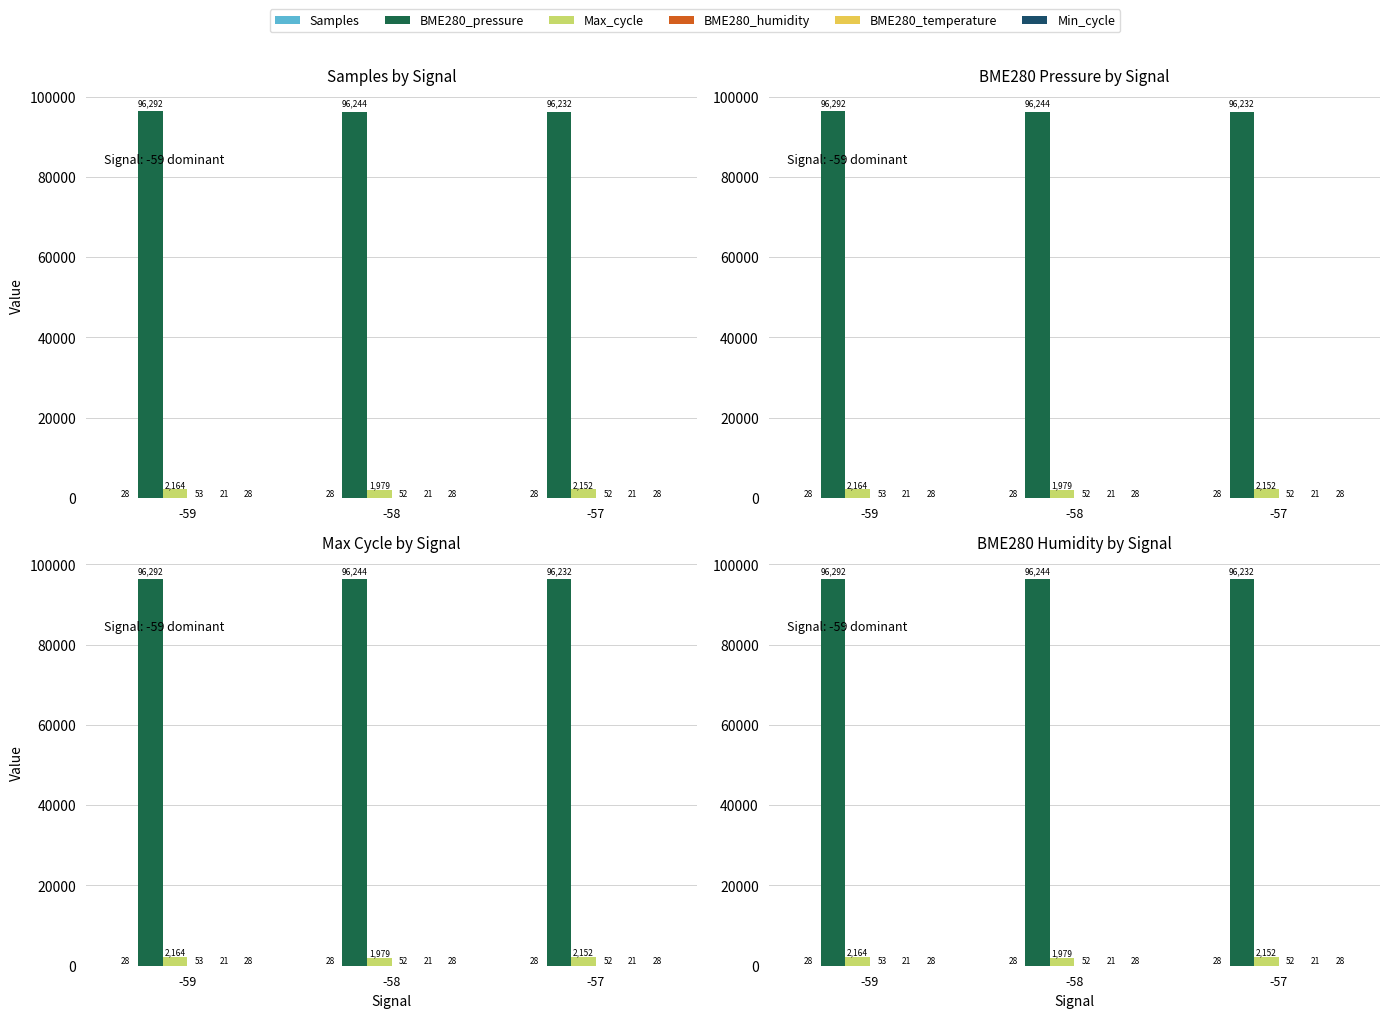

Between -59 and -57, which is larger?

-59